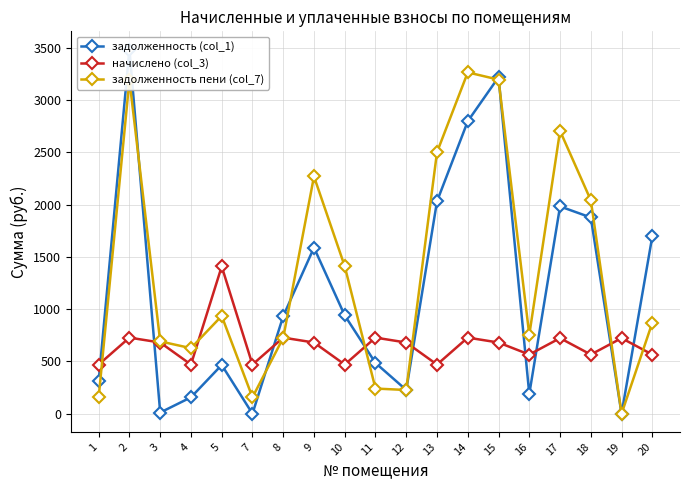

True or false: задолженность (col_1) has a value of 2774.4 at 20.

False